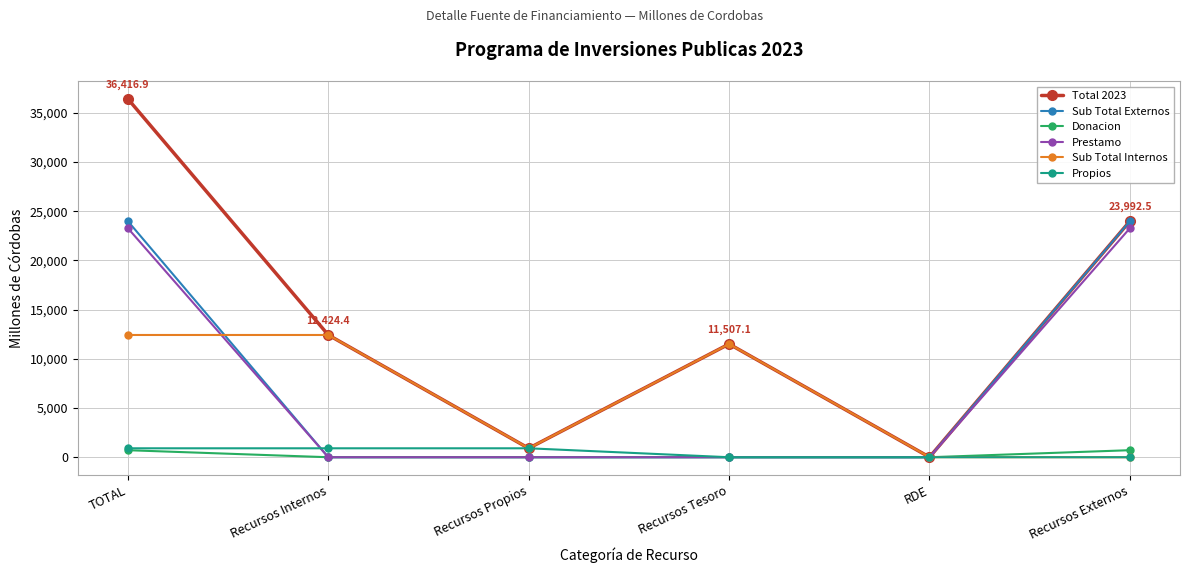

What is the total value across all series at Recursos Internos?

25757.2